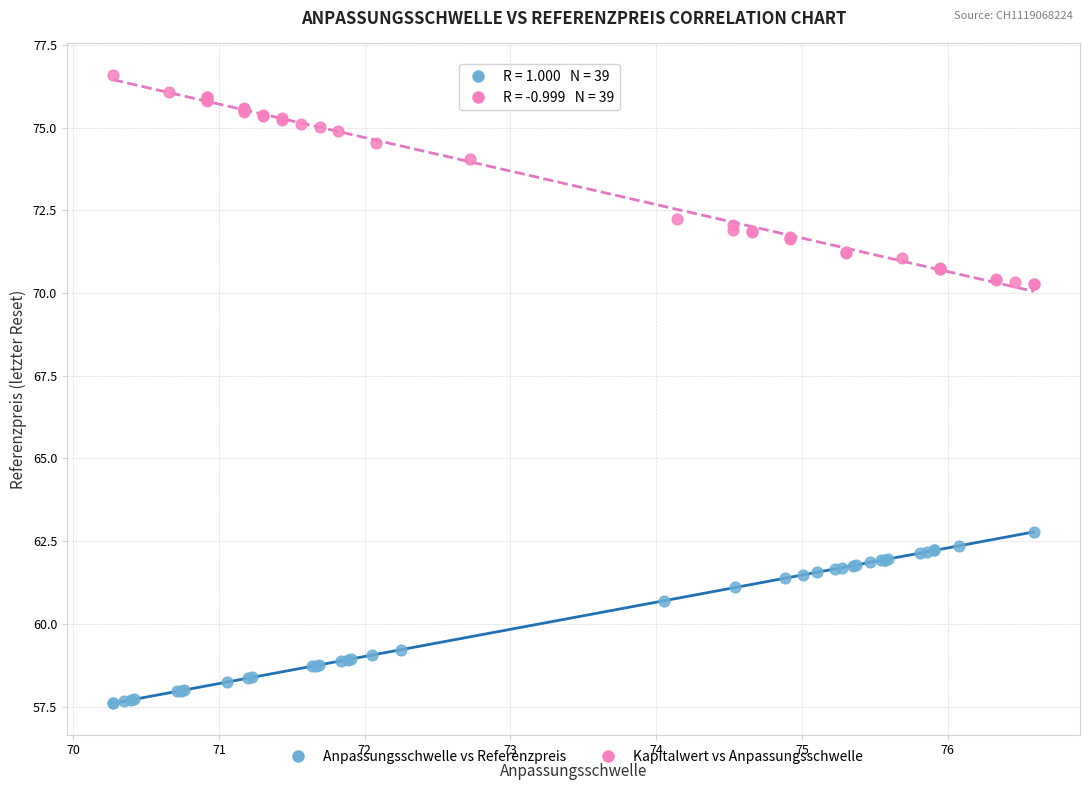

Which series contains the highest Y value?

Kapitalwert vs Anpassungsschwelle